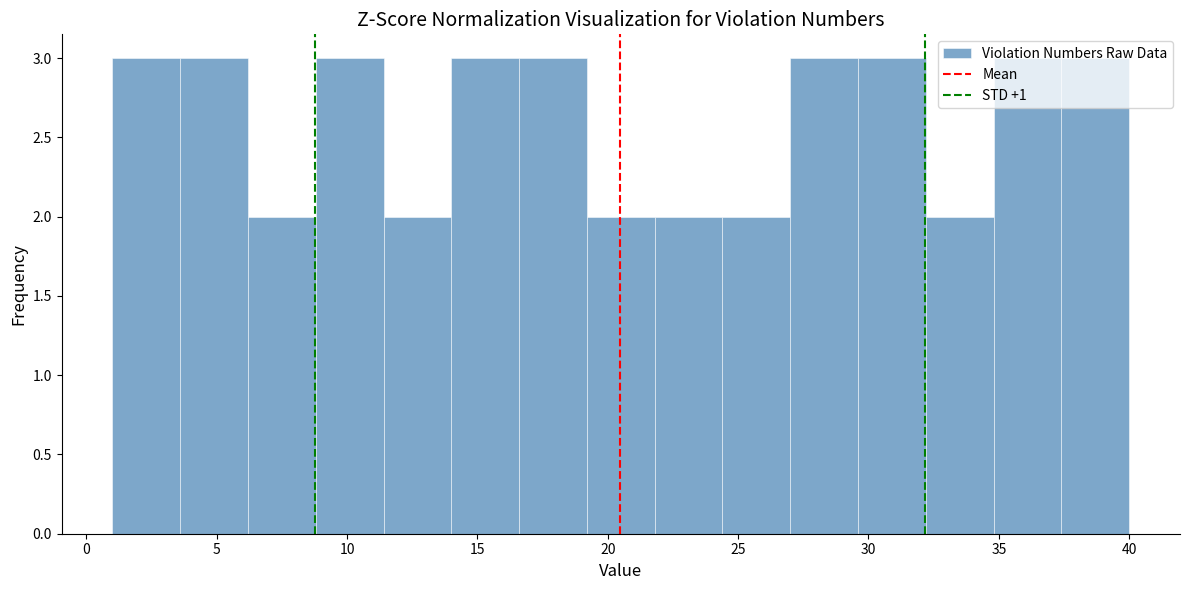

How tall is the bar that spans 8.8 to 11.4 on the x-axis? Neither the bar edges nor the heights are printed on the chart, so give them approximately, as read against the axes.

3